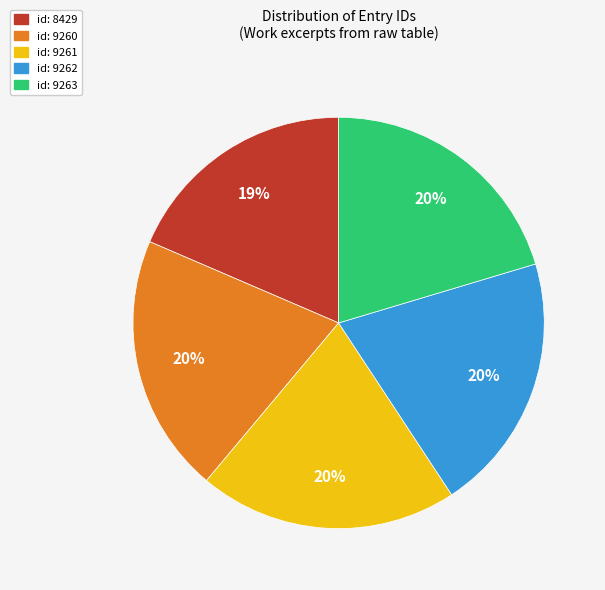

Is it true that id: 8429 is 19% of the pie?

True